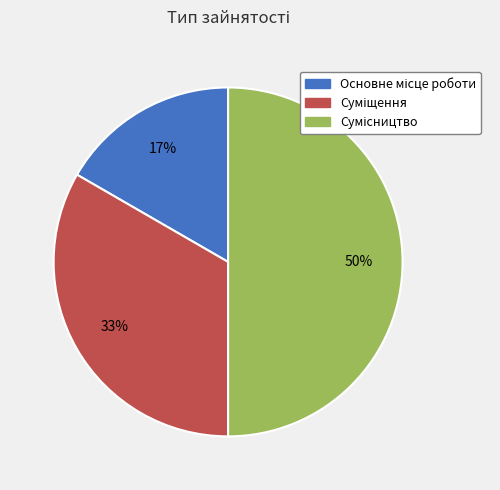

To the nearest percent, what is the difference between the largest and smallest slice percentages?

33%